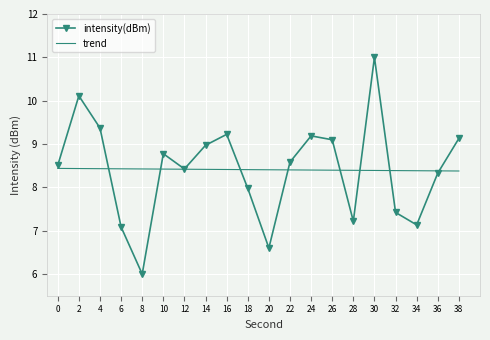

Read the intensity(dBm) value at 4.

9.4